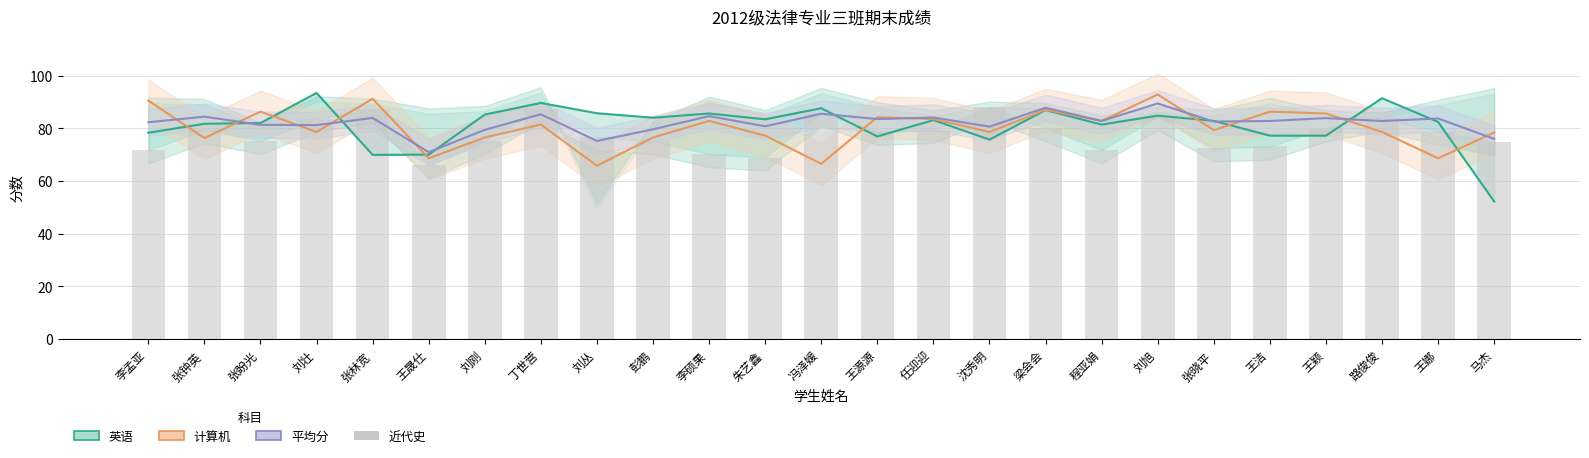

Is it true that 近代史 equals 139.2 at 刘旭?

False